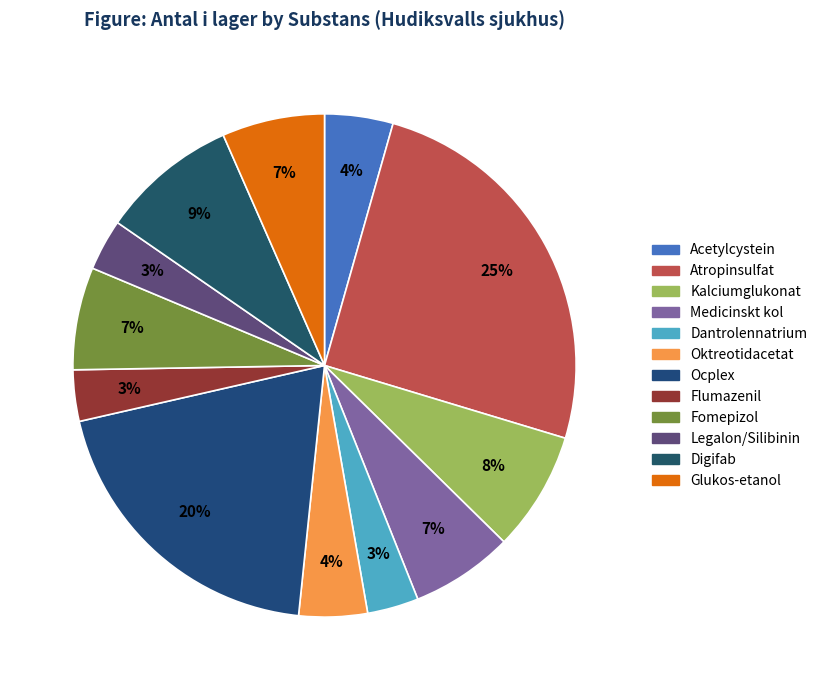

To the nearest percent, what is the average slice percentage?

8%